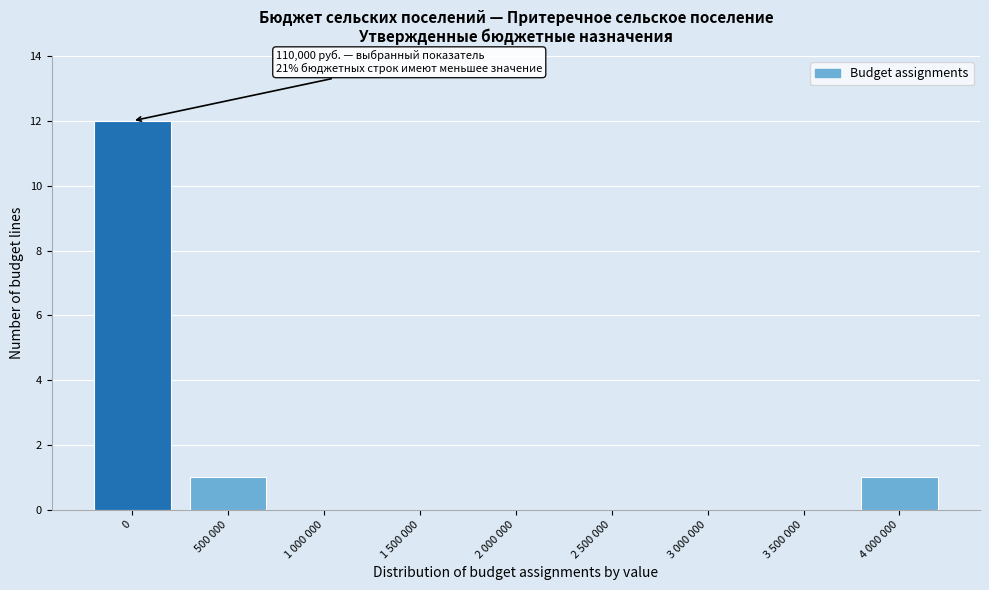

Reading right to left, what are all the values shown in this chart?

4 000 000=1	3 500 000=0	3 000 000=0	2 500 000=0	2 000 000=0	1 500 000=0	1 000 000=0	500 000=1	0=12